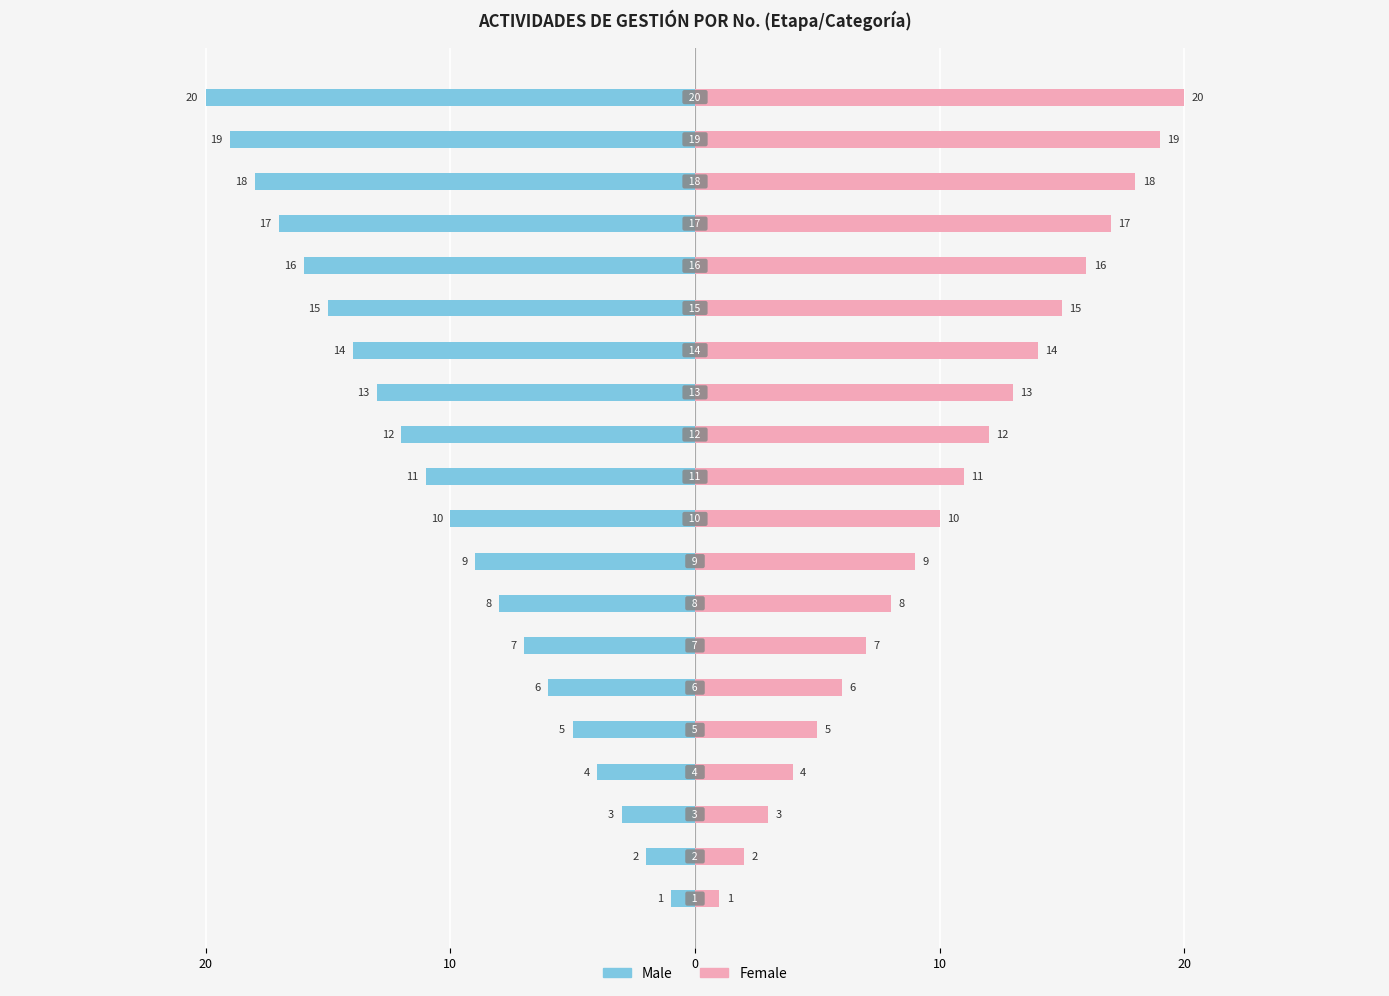

Reading right to left, list all the values displayed in this chart.

Male: -20	-19	-18	-17	-16	-15	-14	-13	-12	-11	-10	-9	-8	-7	-6	-5	-4	-3	-2	-1
Female: 20	19	18	17	16	15	14	13	12	11	10	9	8	7	6	5	4	3	2	1